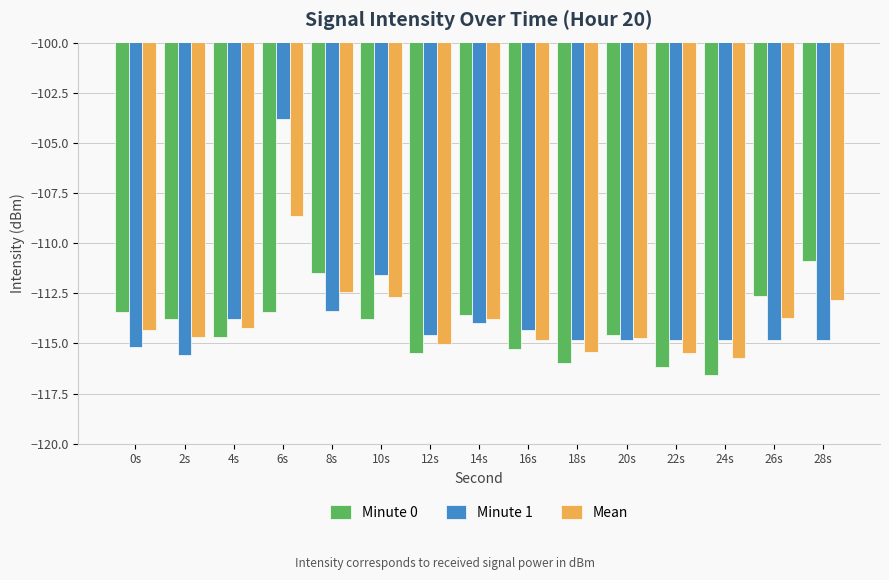

What is the smallest value displayed?

-116.6